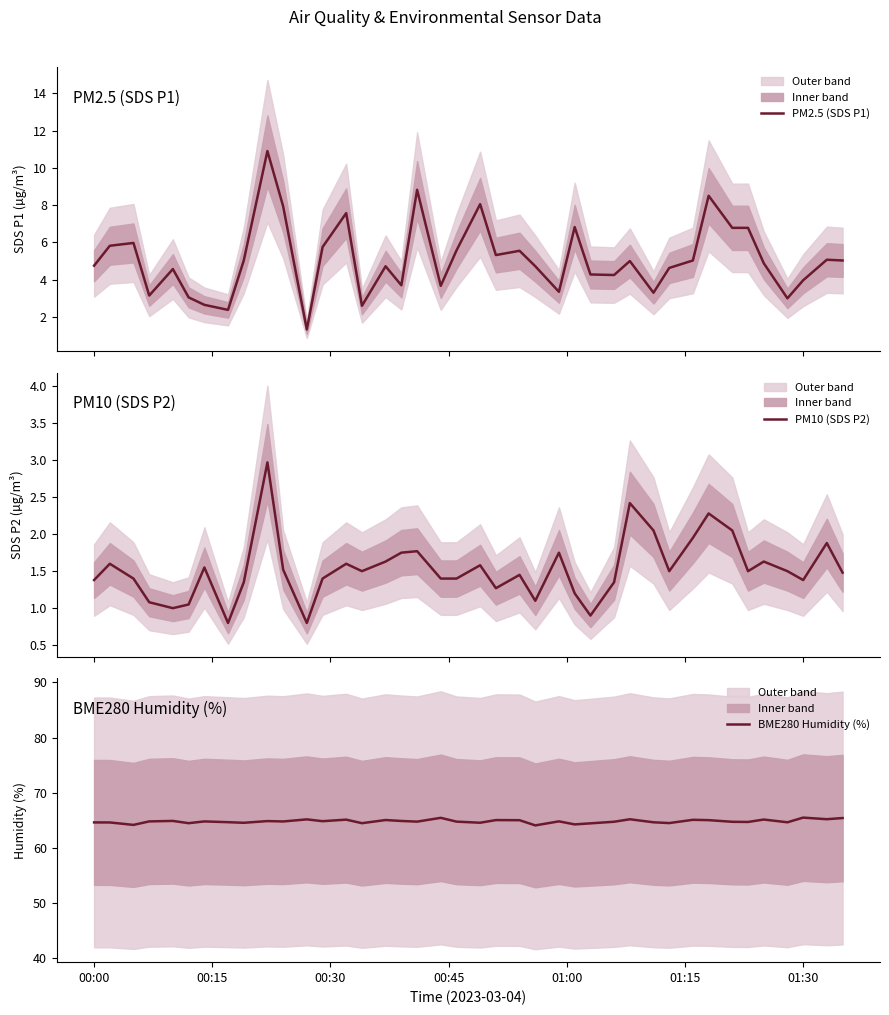

True or false: PM10 (SDS P2) has more than 0 interior local peaks.

True